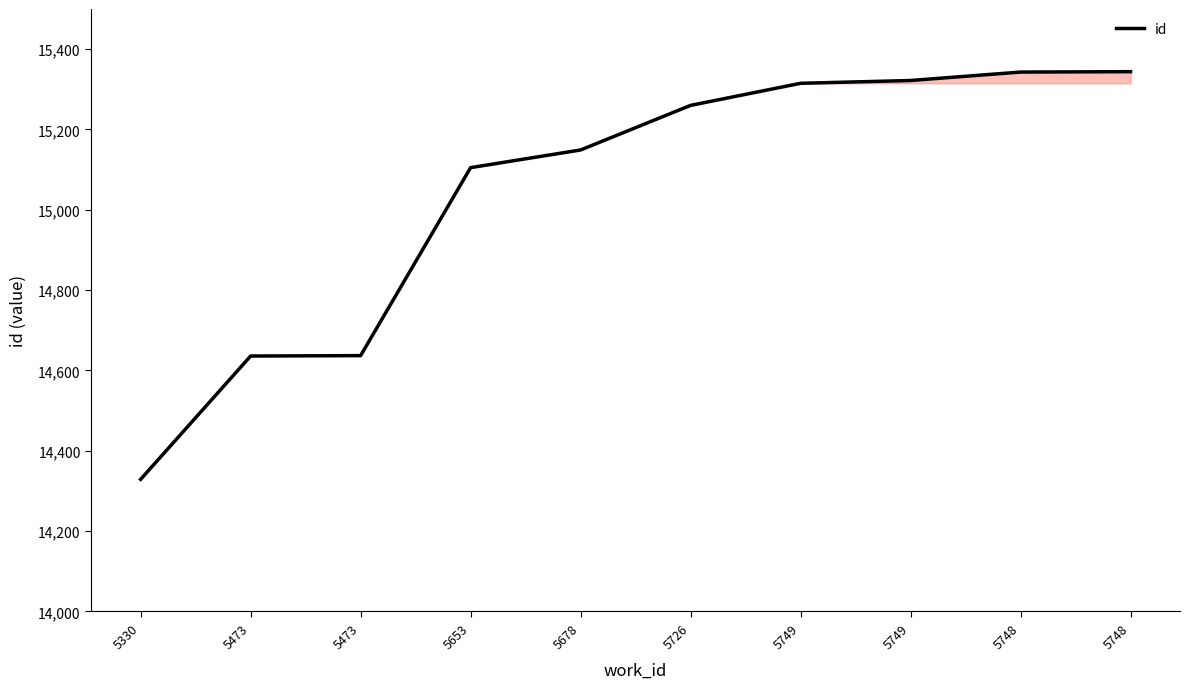

What is the average value?

15044